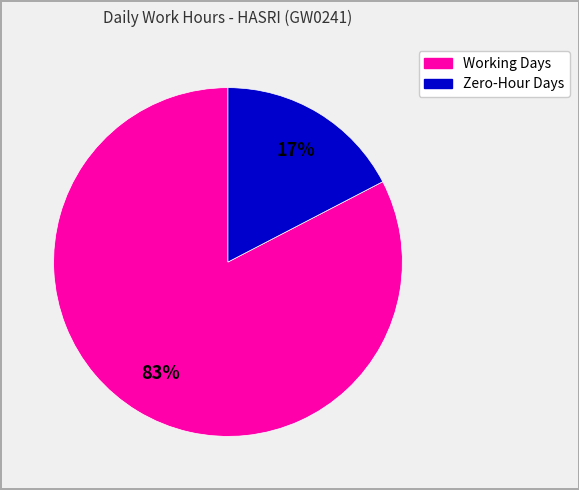

Is there a majority slice in this chart?

Yes